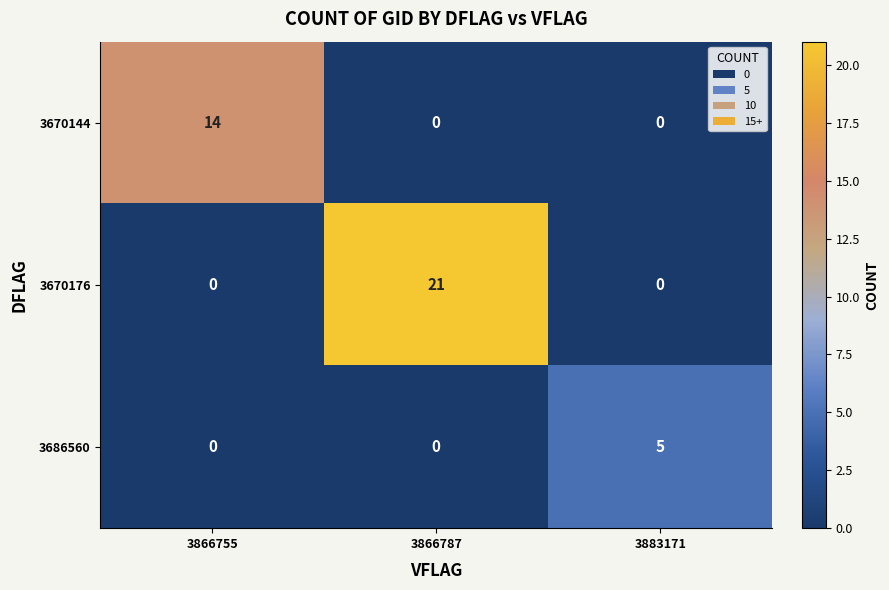

Reading left to right, list all the values displayed in this chart.

3670144: 14	0	0
3670176: 0	21	0
3686560: 0	0	5